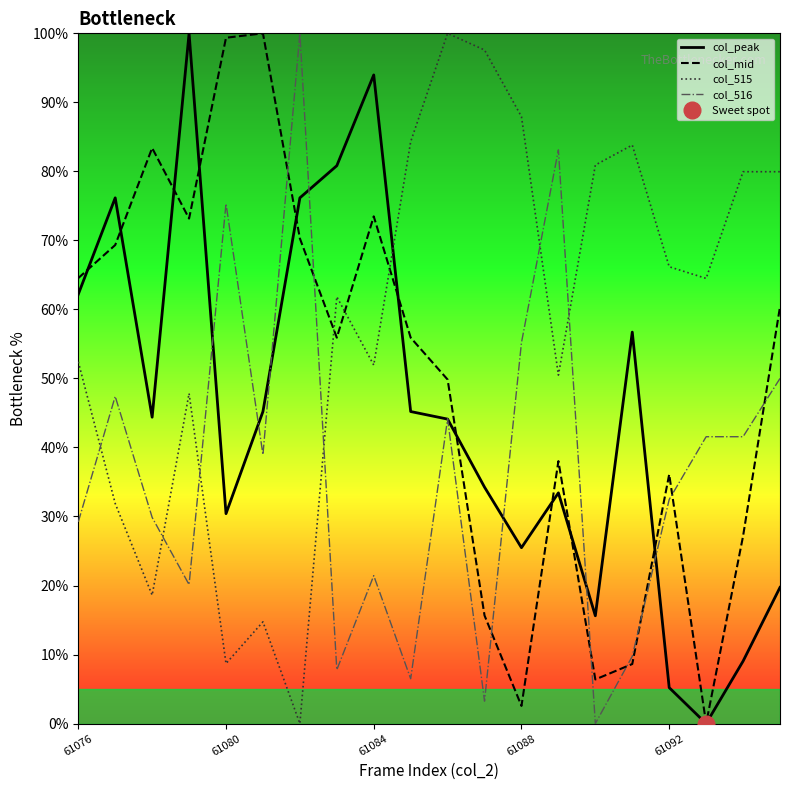

The col_mid series shows 2.6 at 61088. True or false?

True